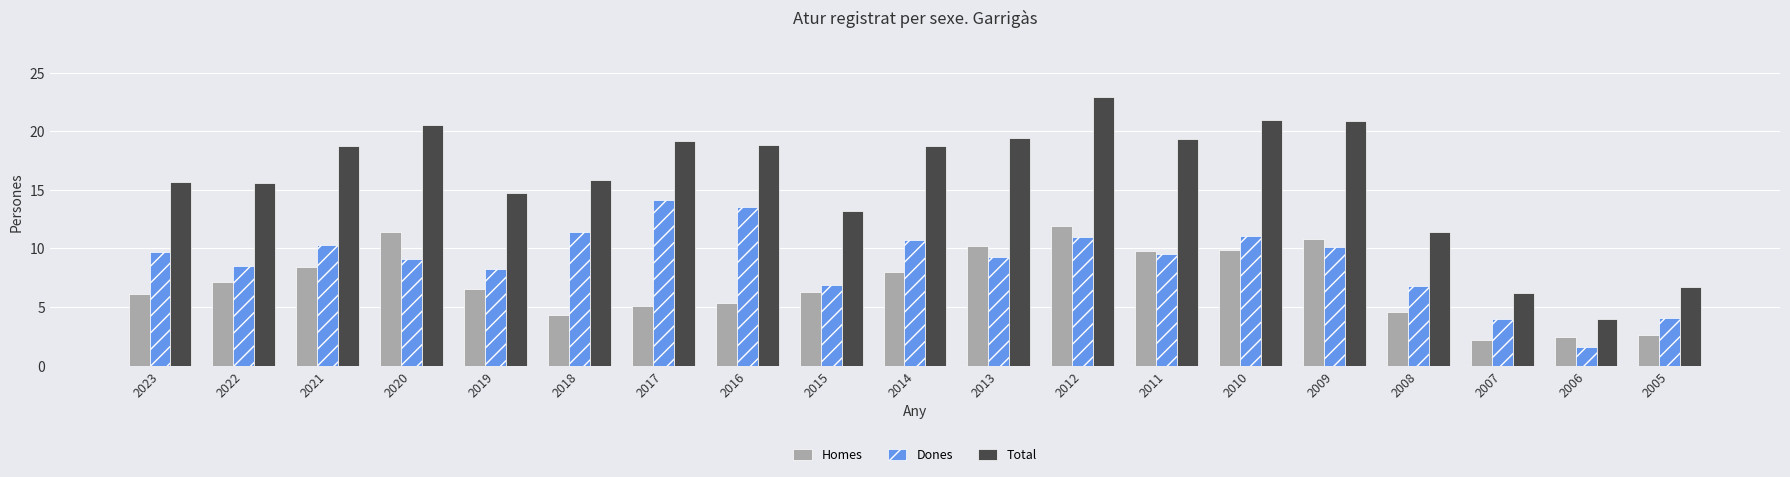

At which category is the sum across all series the highest?

2012